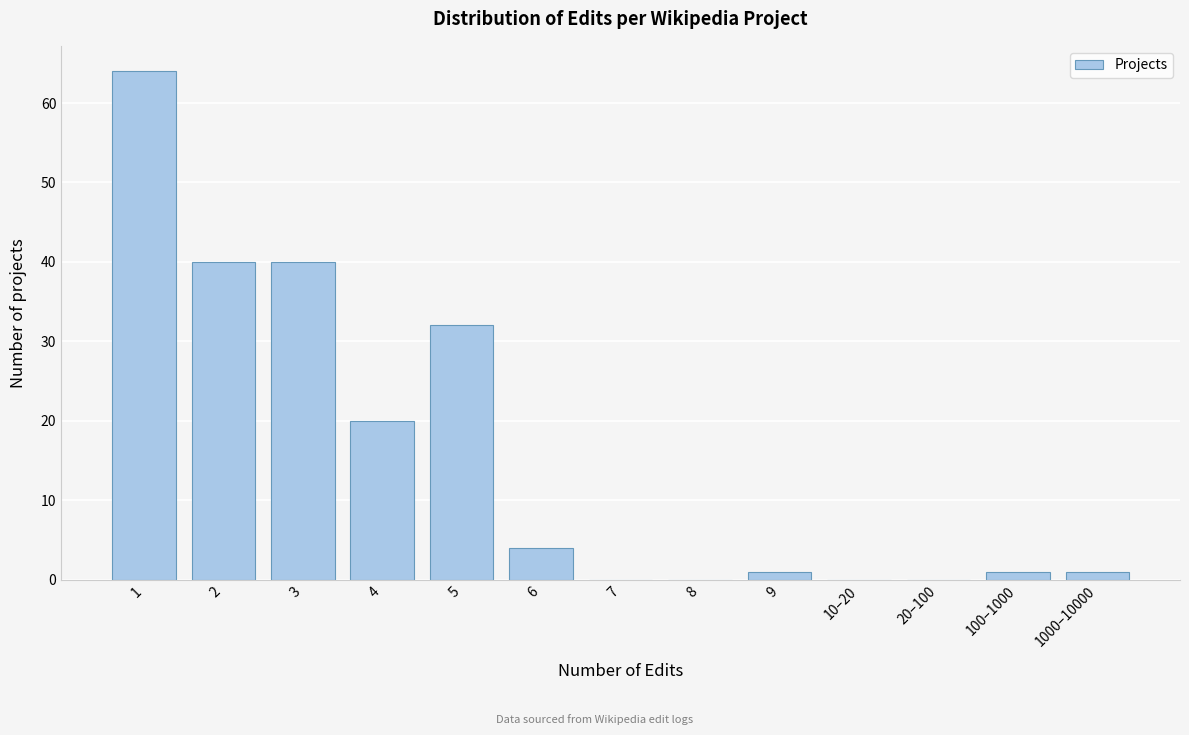

What is the greatest value displayed?

64